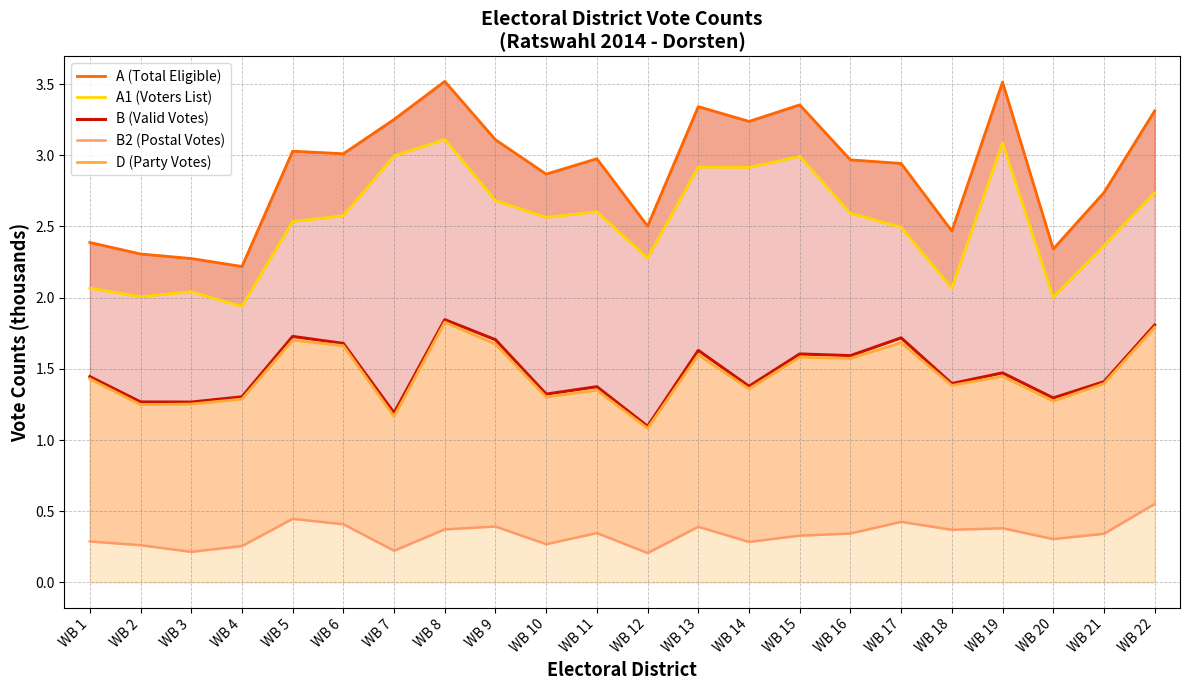

What is the spread (max minus min) of values at WB 8?

3.1